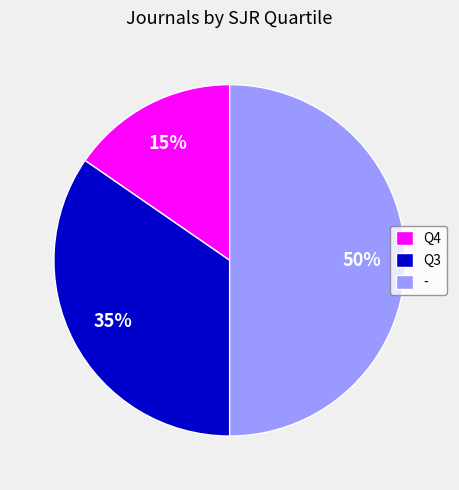

Which category has the smallest portion of the pie?

Q4